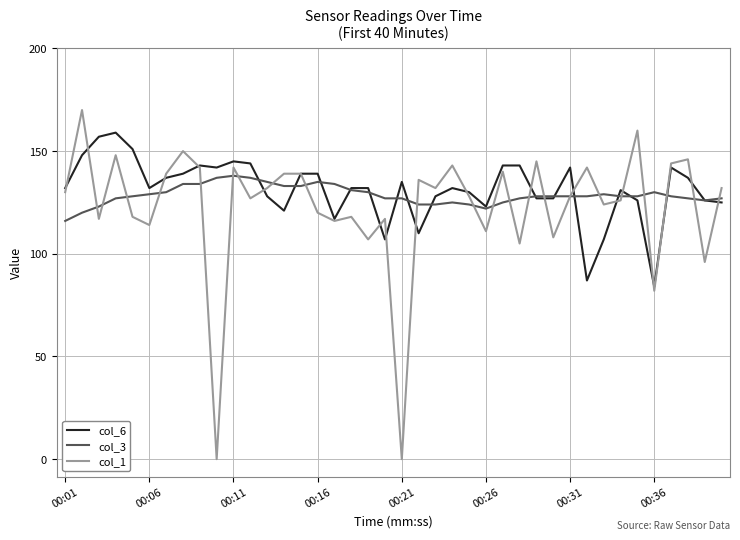

What is the minimum value for col_3?

116